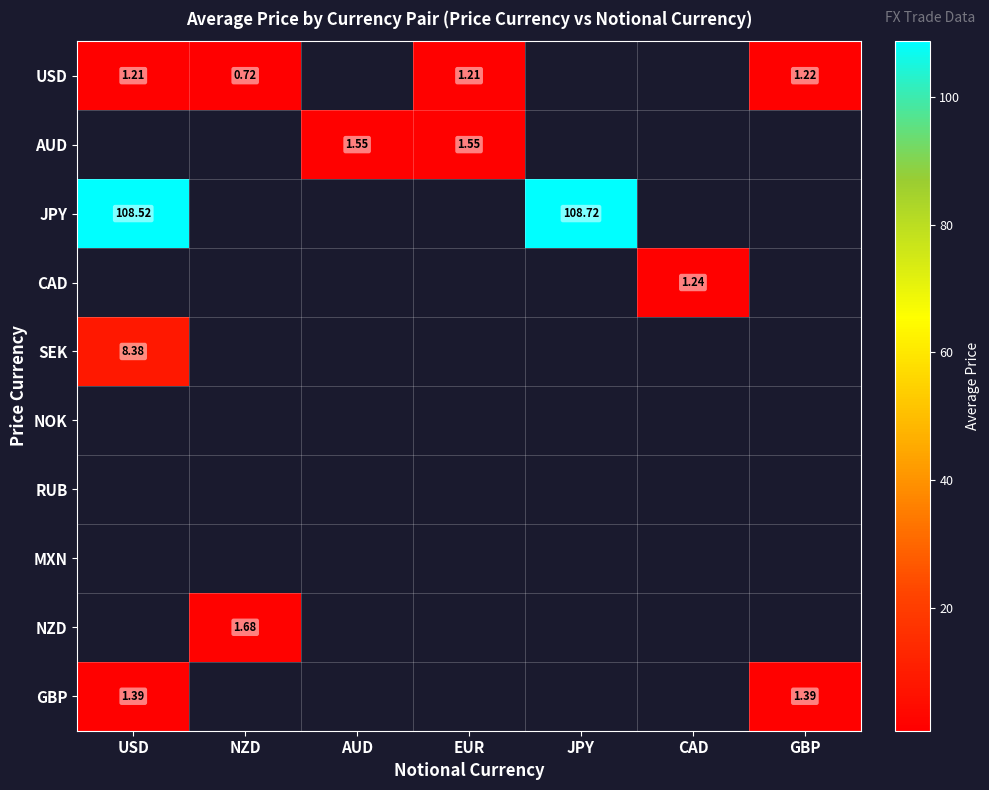

Count the number of categories in the chart.

7